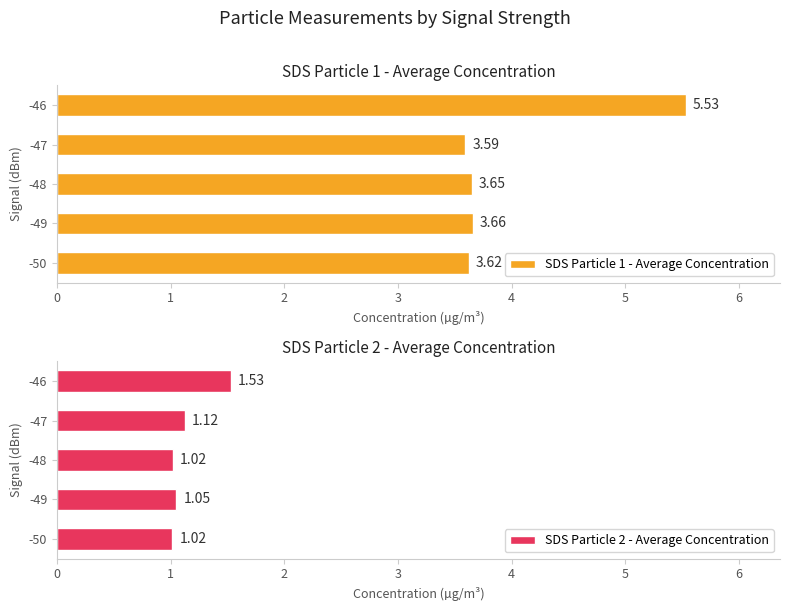

Rank the categories by SDS Particle 1 - Average Concentration value from highest to lowest.

-46, -49, -48, -50, -47